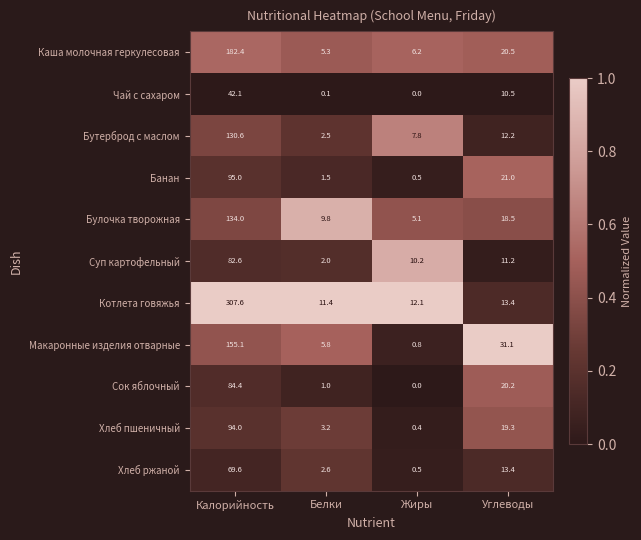

At how many categories does at least one series exceed 0?

4